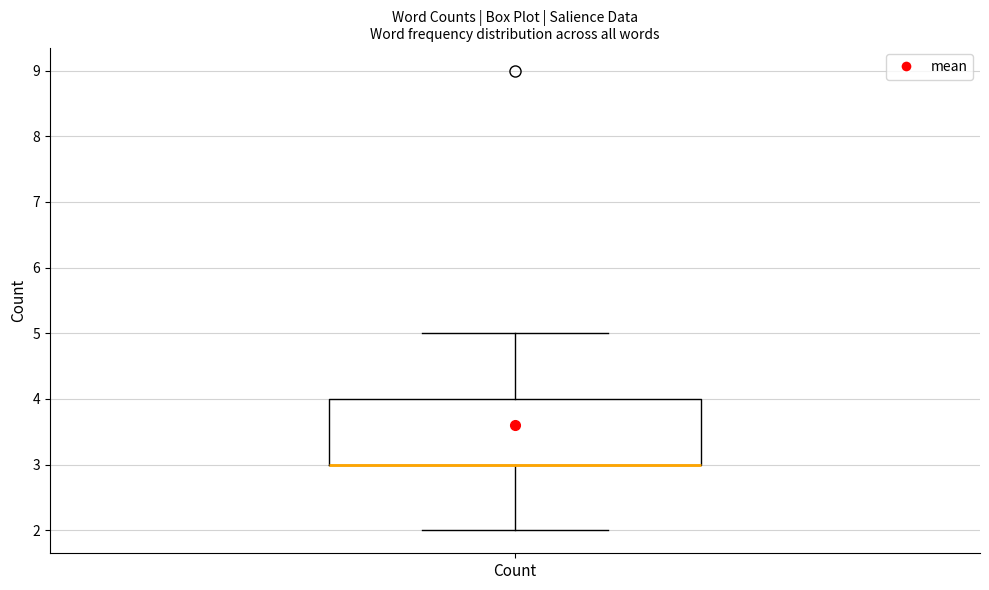

Transcribe this box plot: give where the median line is, the range the box spans, and where the two whiskers end, as read against the y-axis. The values are not printed on the chart, so give them approximately, as read against the axis.

median 3 (drawn on the box's lower edge), box 3 to 4, whiskers 2 to 5